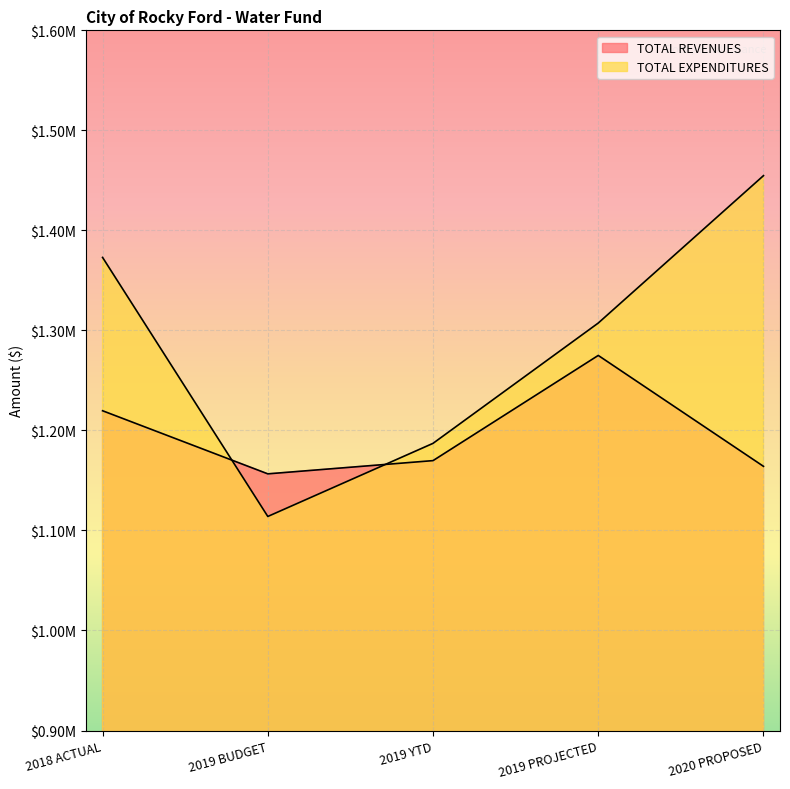

Reading left to right, extract all data points from this chart.

TOTAL REVENUES: 1219673.4	1156600.0	1169825.5	1274980.5	1164110.0
TOTAL EXPENDITURES: 1372952.6	1113998.0	1187097.7	1307365.2	1454716.8